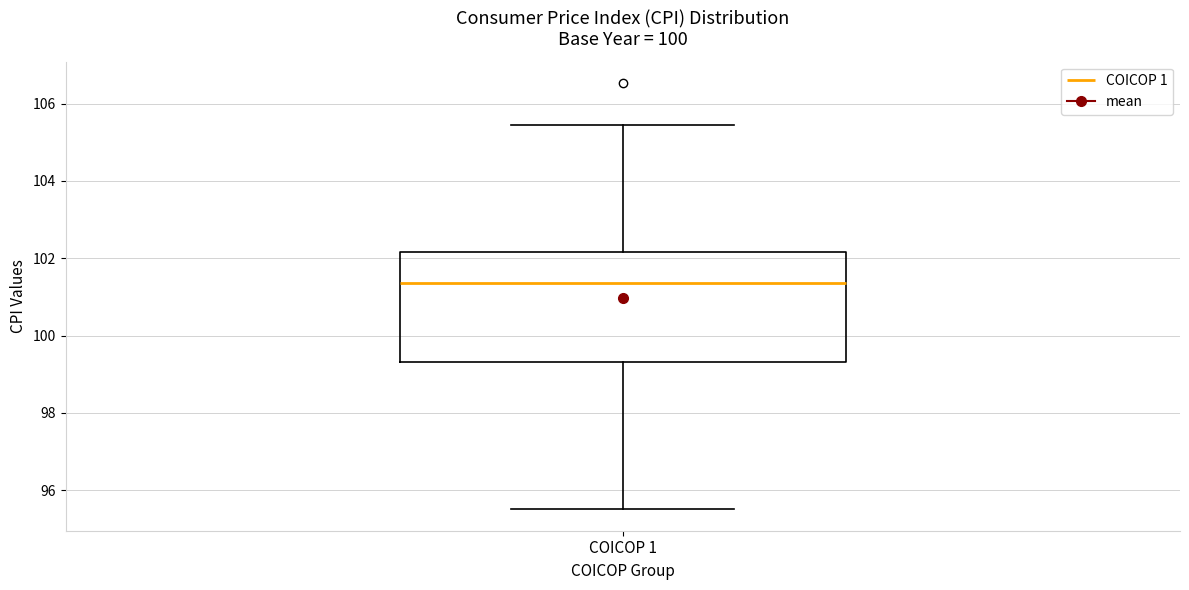

Where does the lower whisker of the box for COICOP 1 end on the y-axis? The values are not printed on the chart, so give them approximately, as read against the axis.

95.6